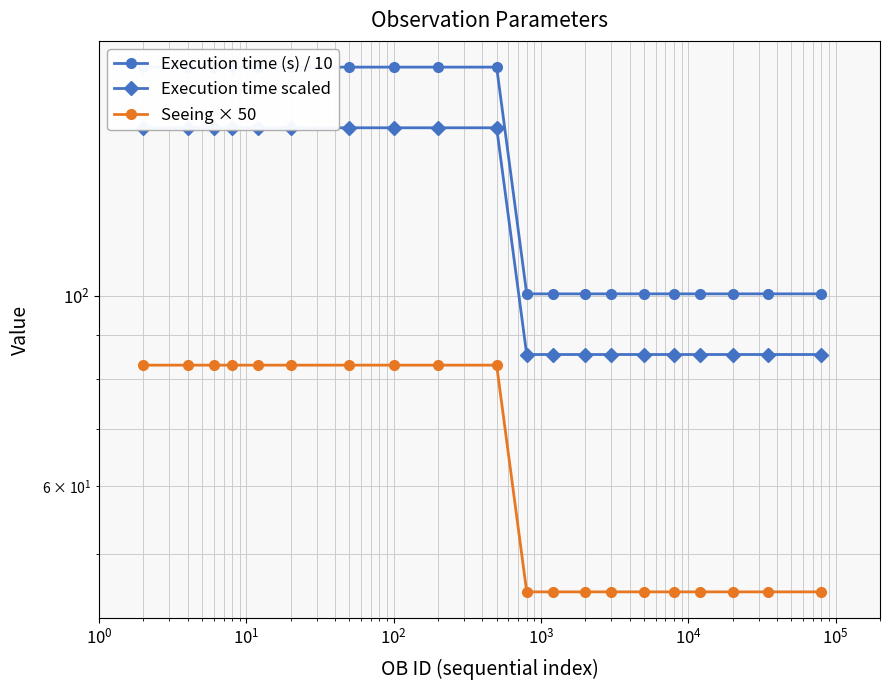

The Execution time (s) / 10 series shows 66.1 at 13. True or false?

False